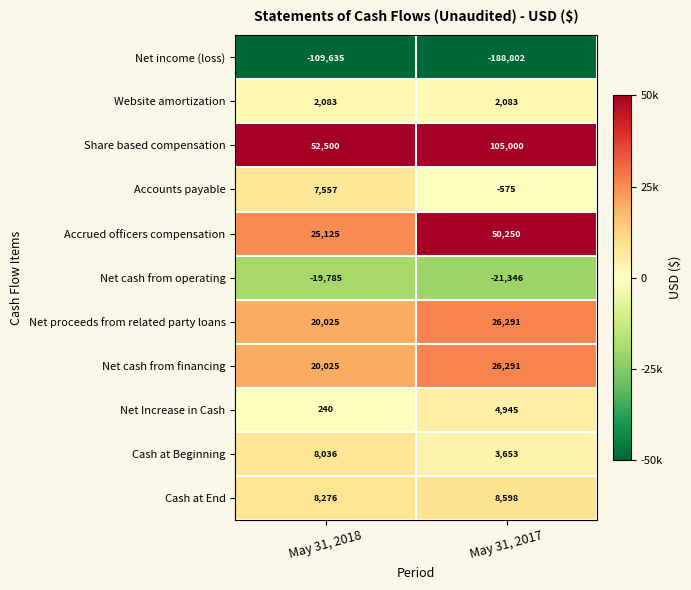

Which series has the widest spread of values?

Net income (loss)